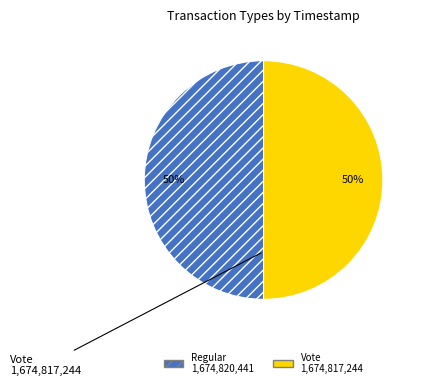

To the nearest percent, what portion does Regular represent?

50%